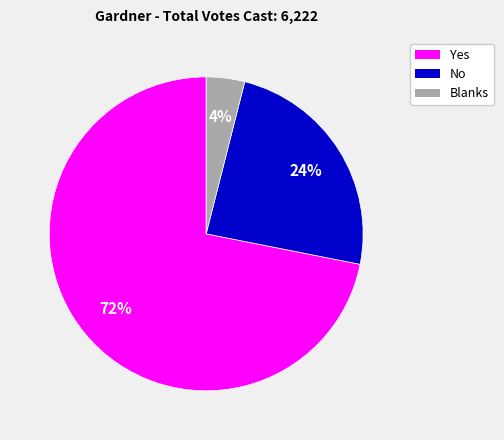

Between Blanks and No, which is larger?

No